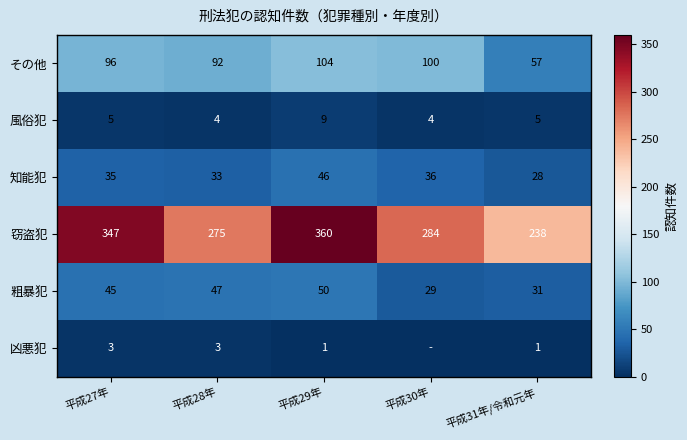

What is the minimum value for 知能犯?

28